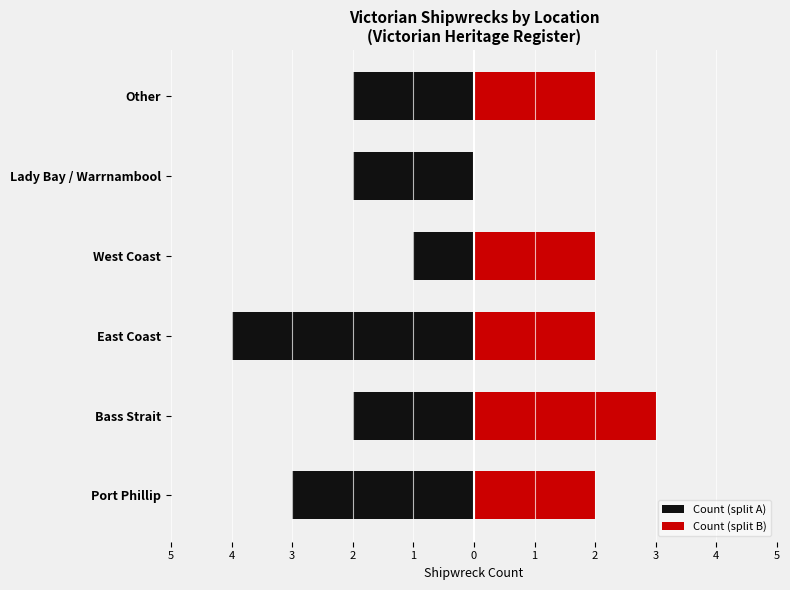

How many distinct data groups are displayed?

2